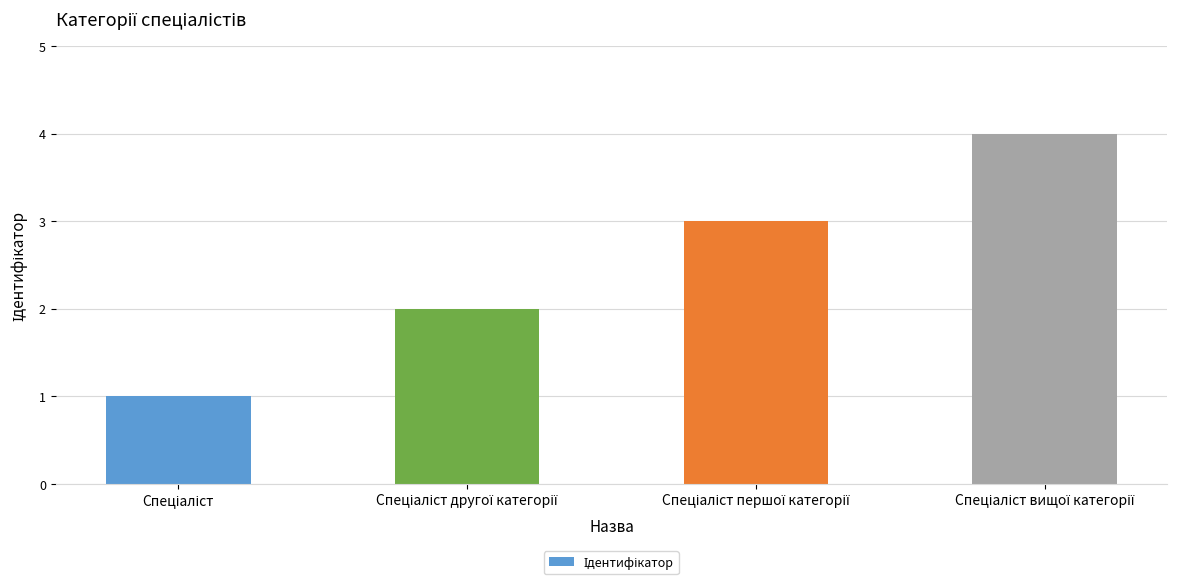

What is the greatest value displayed?

4